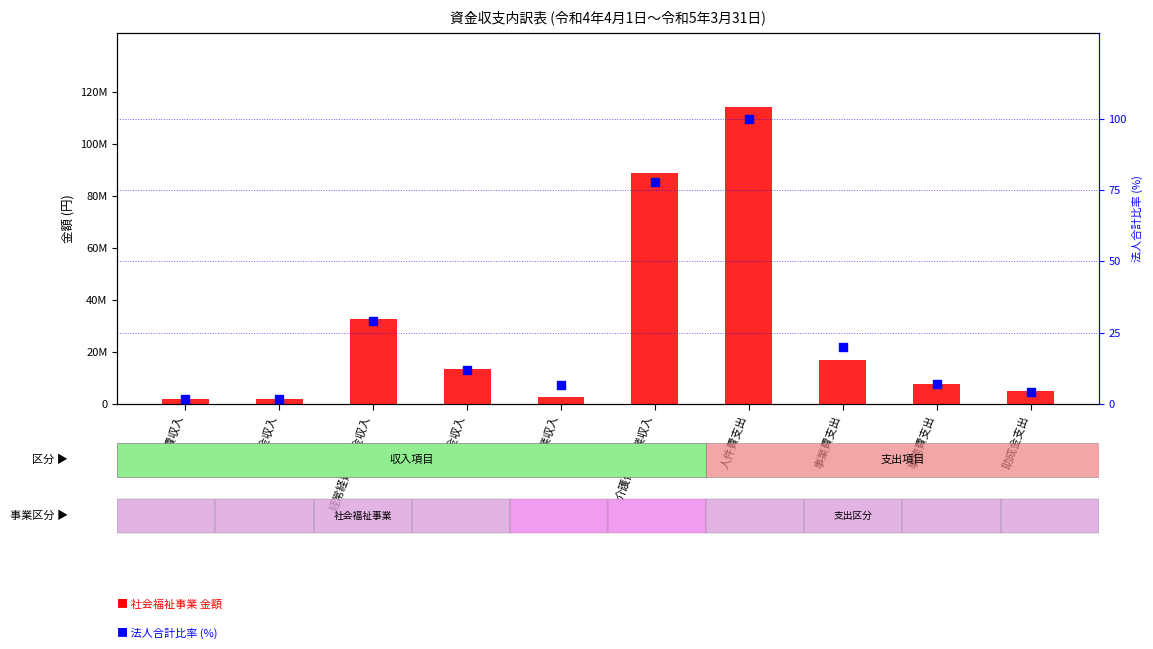

Which series has the largest Y range (max minus min)?

社会福祉事業